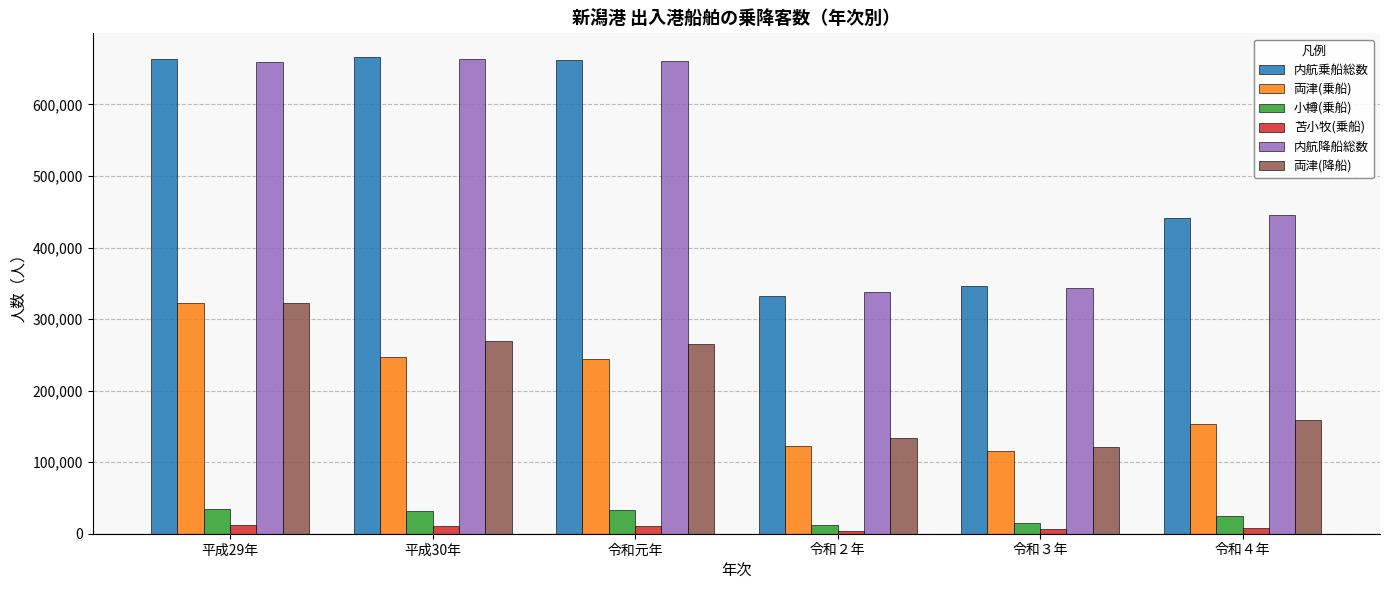

What is the sum of all 両津(乗船) values?

1204310